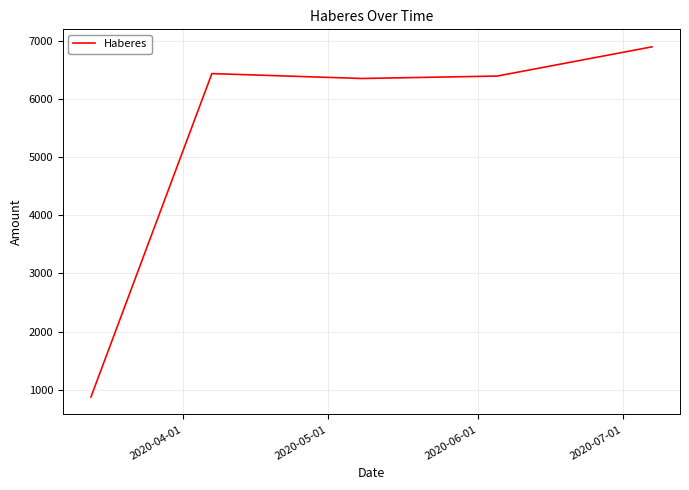

What is the sum of all values?

26957.1